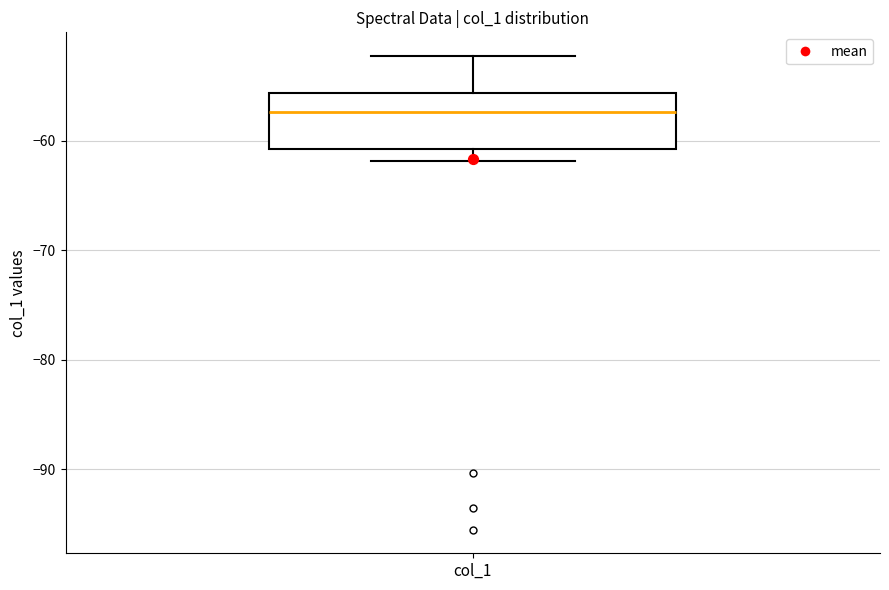

Read this box plot against the y-axis: the position of the median line, the range covered by the box, and the ends of both whiskers. The values are not printed on the chart, so give them approximately, as read against the axis.

median -57, box -61 to -56, whiskers -62 to -52